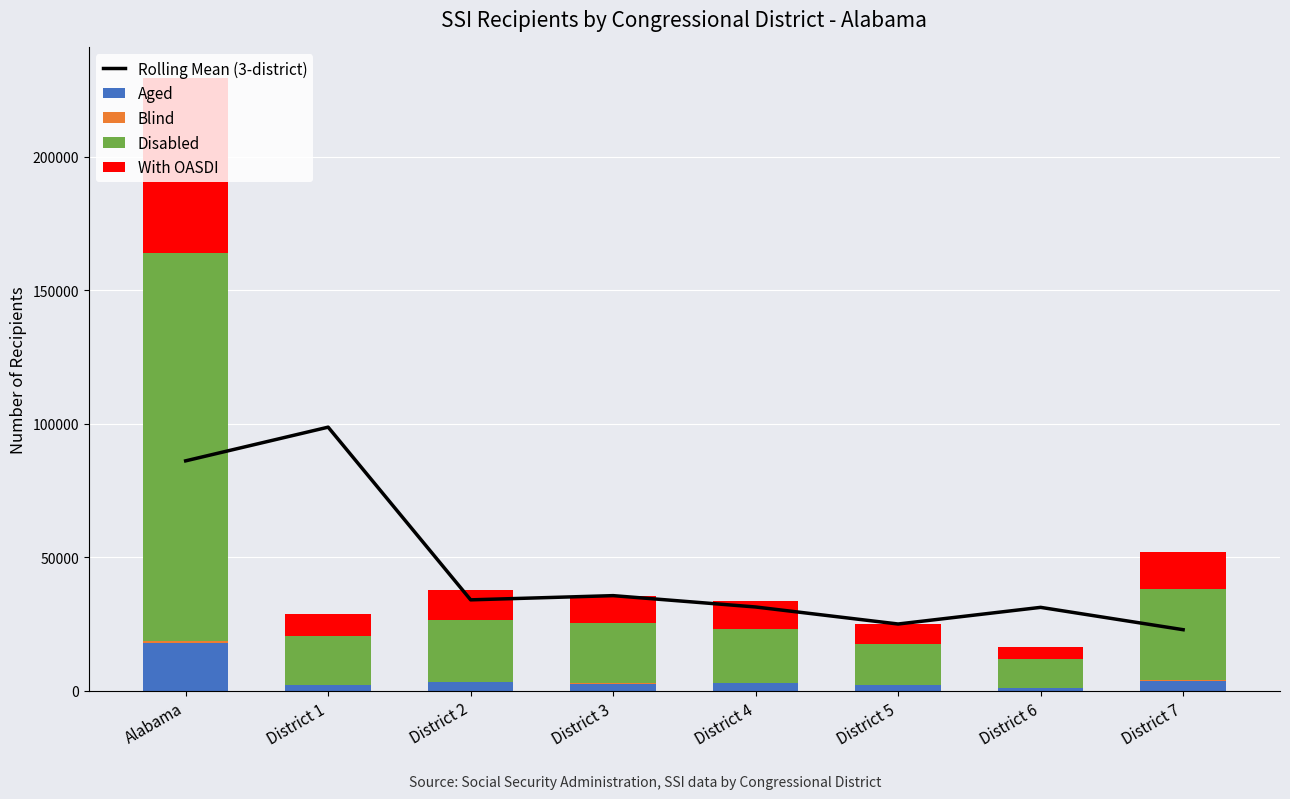

The Disabled series shows 14287.5 at District 2. True or false?

False